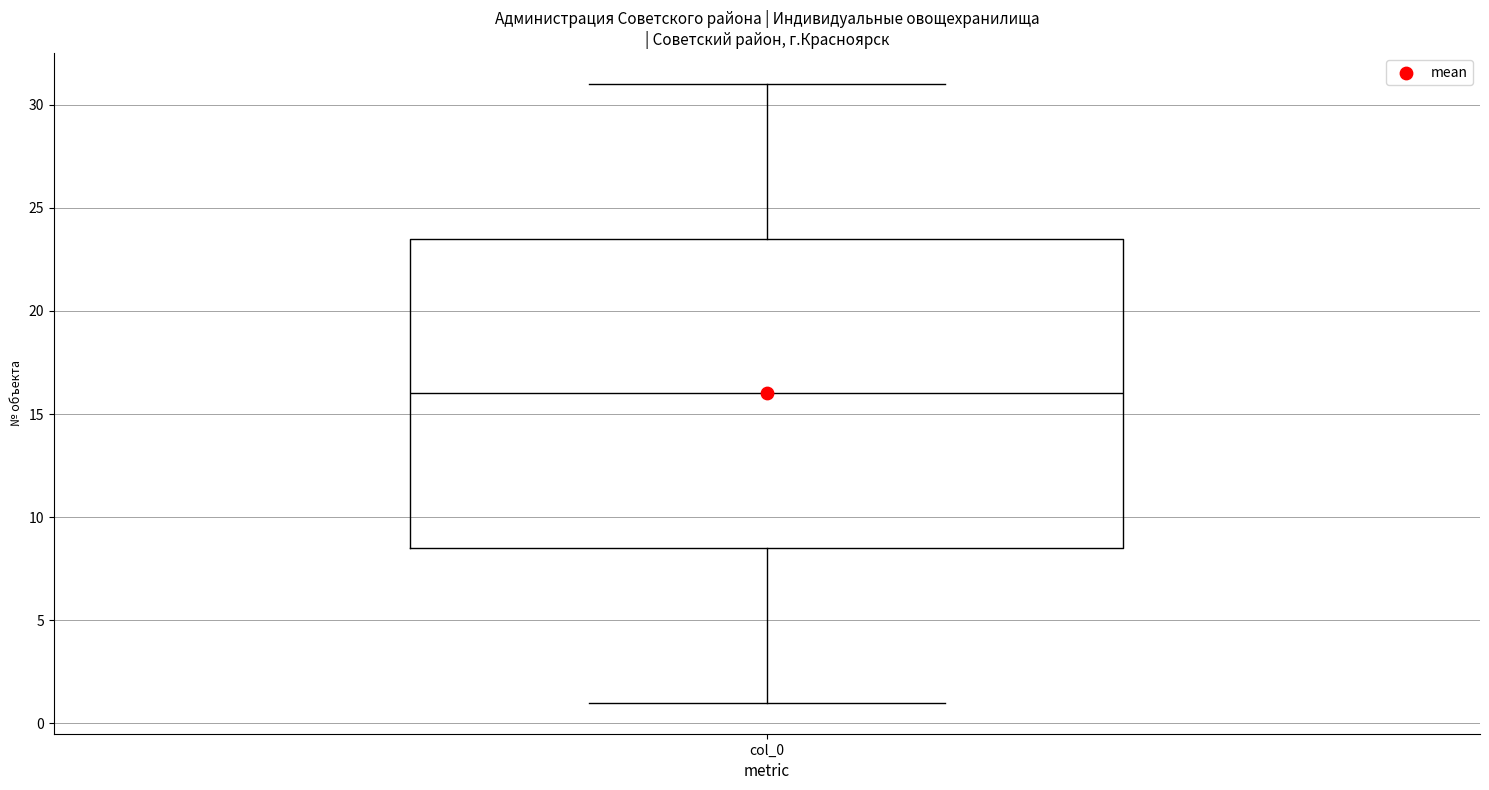

Transcribe this box plot: give where the median line is, the range the box spans, and where the two whiskers end, as read against the y-axis. The values are not printed on the chart, so give them approximately, as read against the axis.

median 16.0, box 8.5 to 23.5, whiskers 1.0 to 31.0